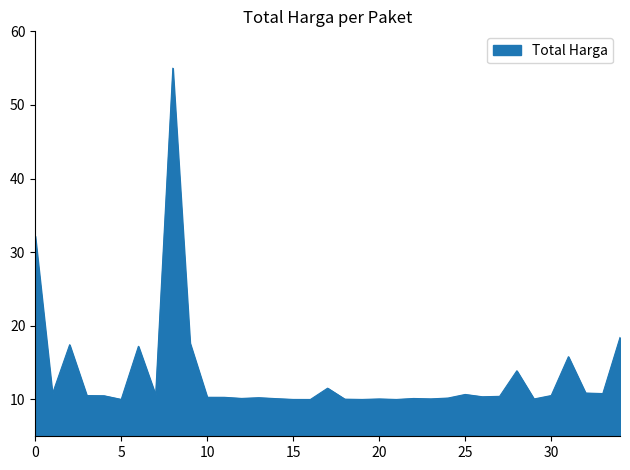

Count the number of data series in this chart.

1